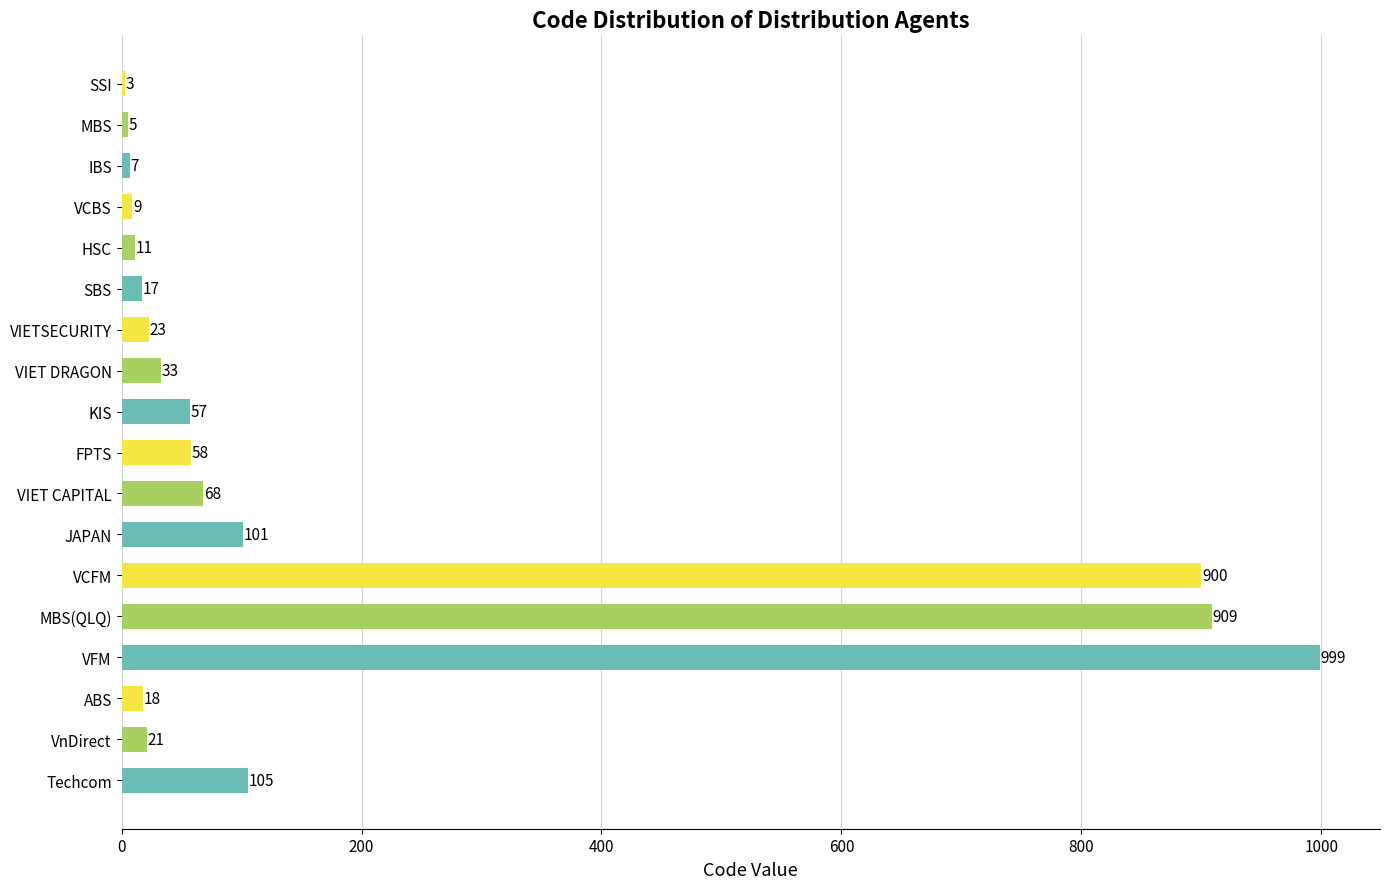

Which has a higher value, HSC or VIET DRAGON?

VIET DRAGON